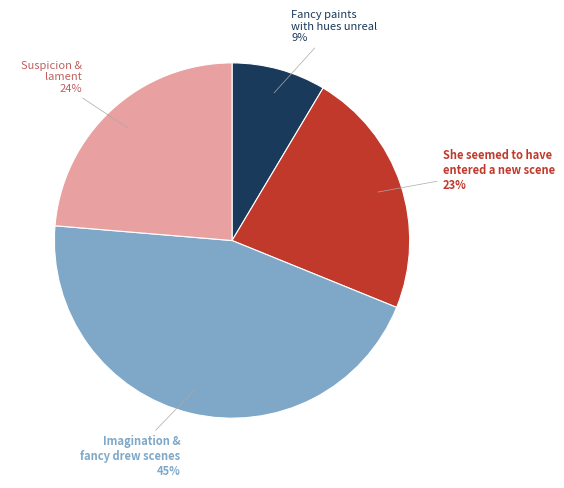

What percentage is the She seemed to have entered a new scene slice, to the nearest percent?

23%